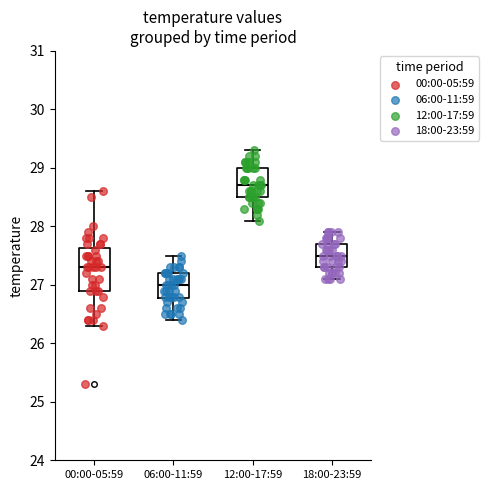

Which box is the tallest, from its lower edge to its upper edge?

00:00-05:59